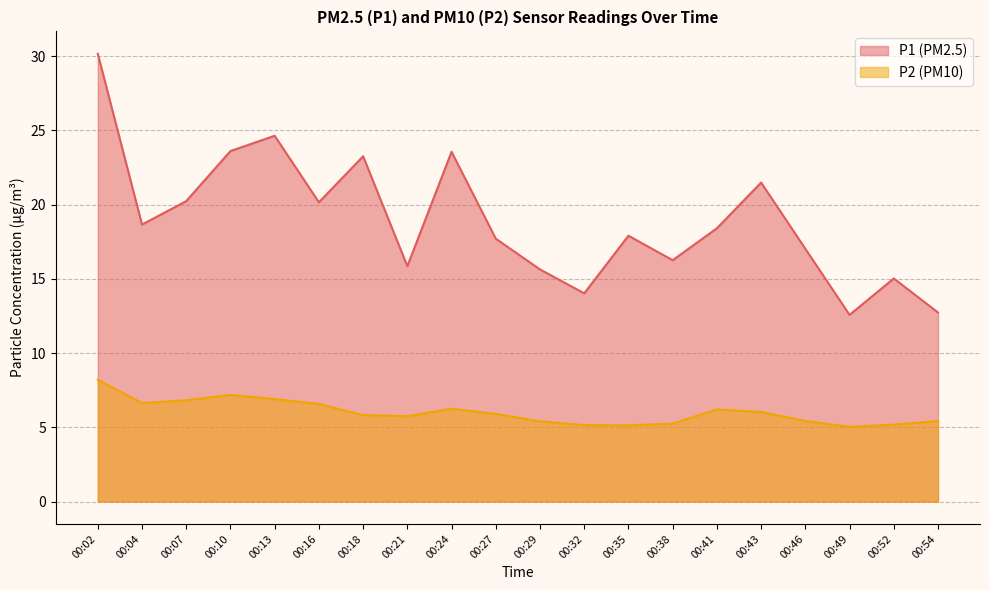

How many distinct data groups are displayed?

2